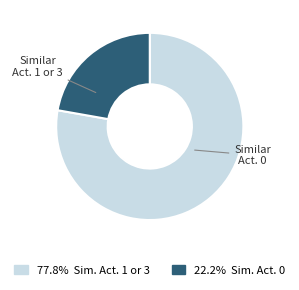

Is there a majority slice in this chart?

Yes